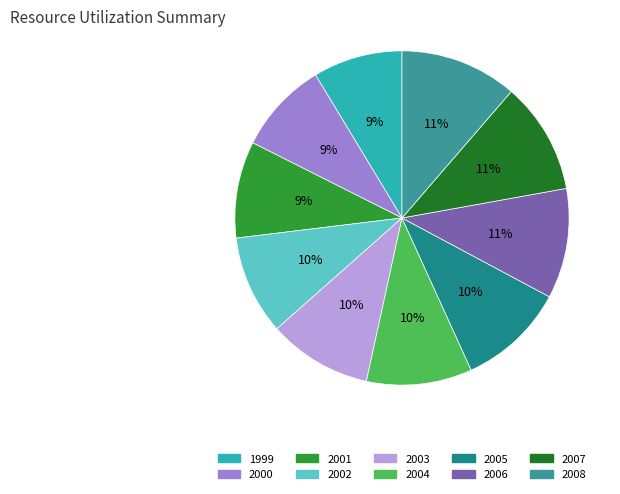

How many slices are in this pie chart?

10